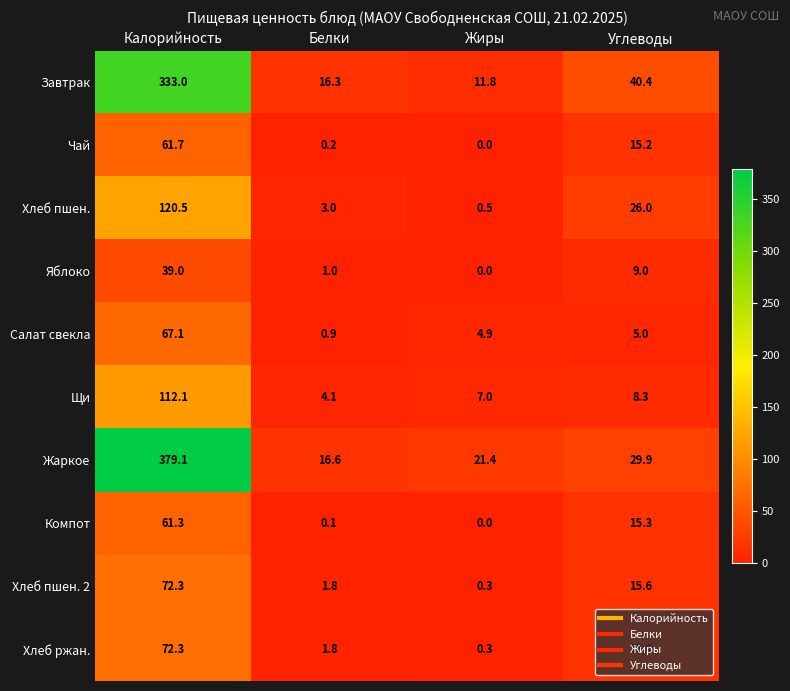

The Яблоко series shows 58.8 at Калорийность. True or false?

False